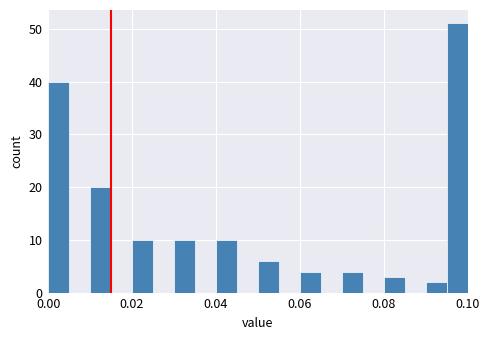

Read against the x-axis, roughly where is the centre of the tallest bar?

0.098